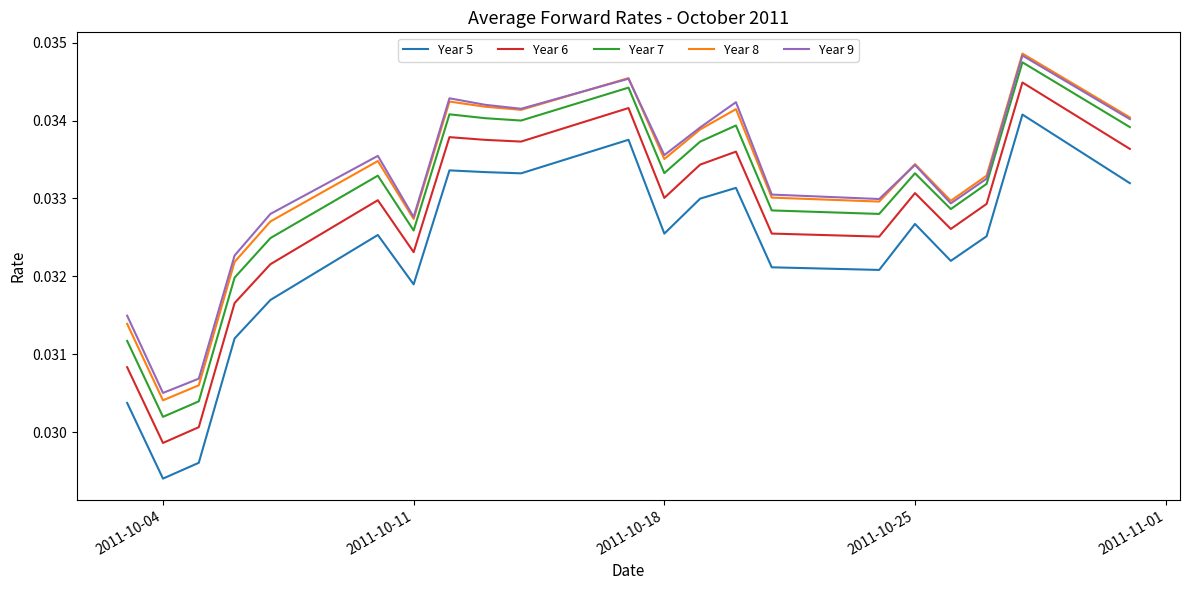

Which series has the largest range (max minus min)?

Year 5